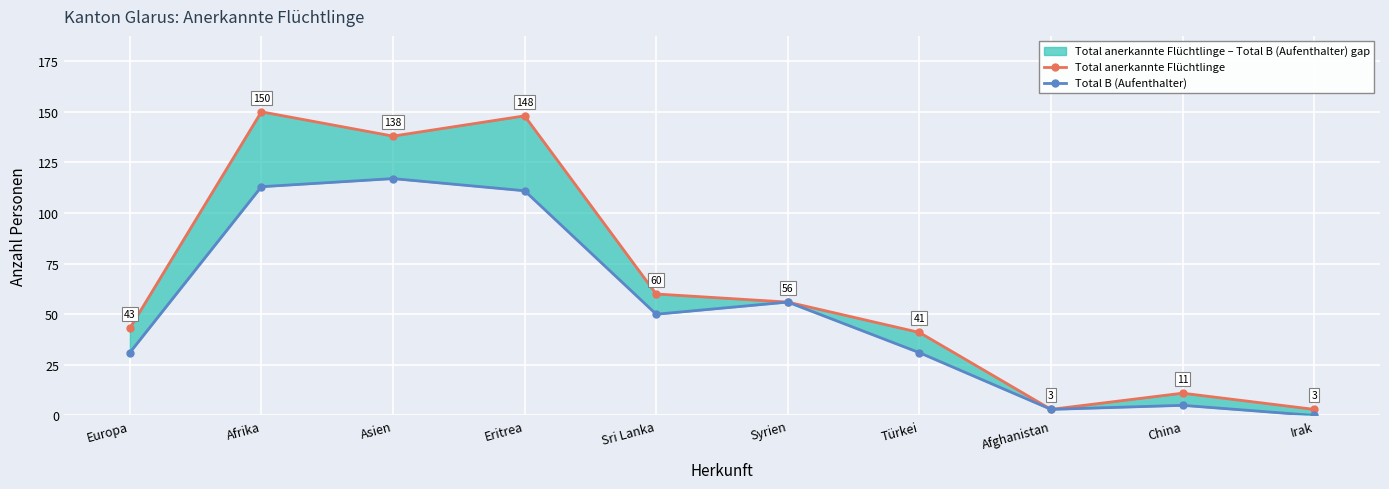

What is the value of the Total B (Aufenthalter) point at the 3rd from the left?

117